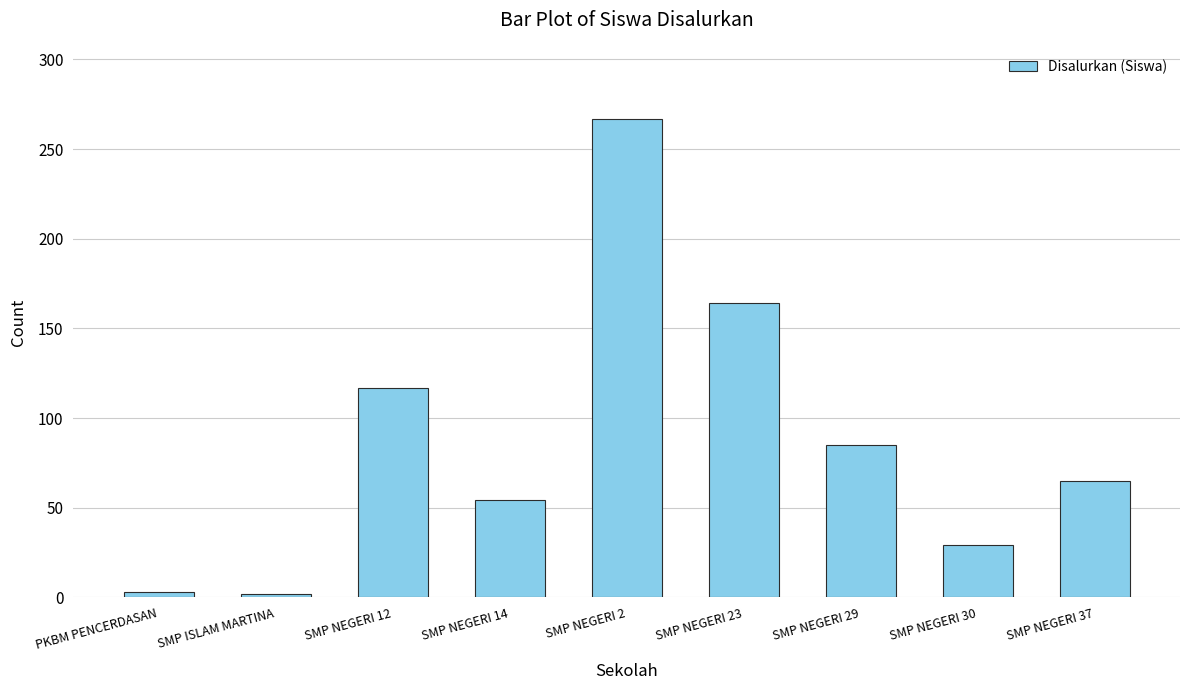

True or false: the data shows 80 at SMP NEGERI 14.

False